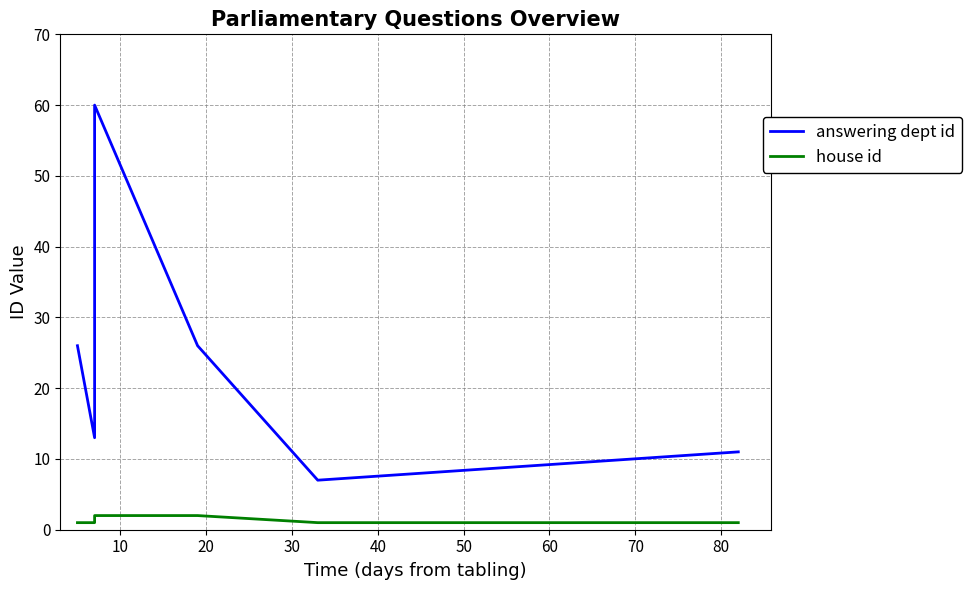

Is the value of house id at 60 greater than the value of answering dept id at 40?

No